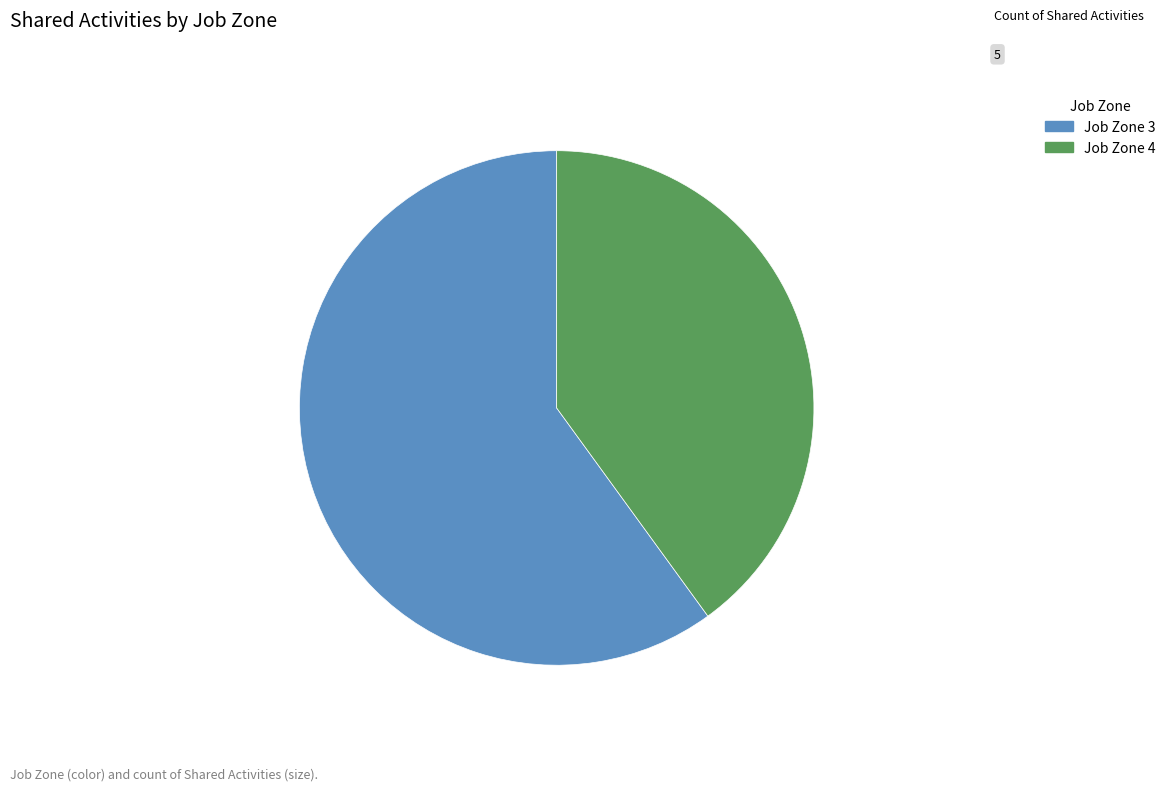

Rank the categories by value from lowest to highest.

Job Zone 4, Job Zone 3